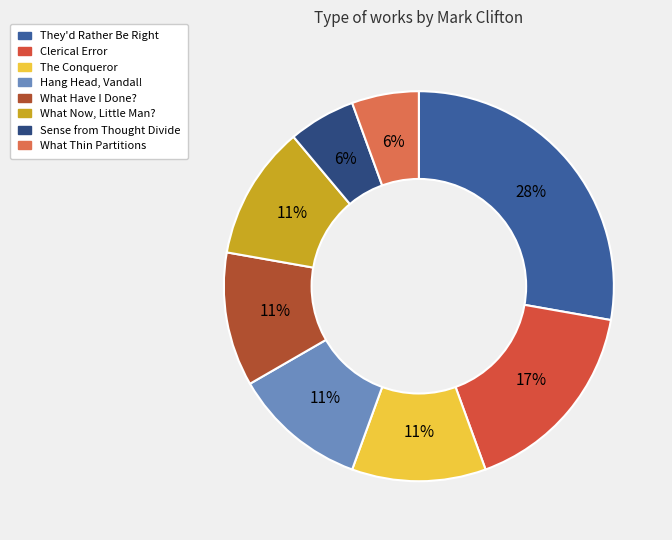

How many segments does this pie chart have?

8